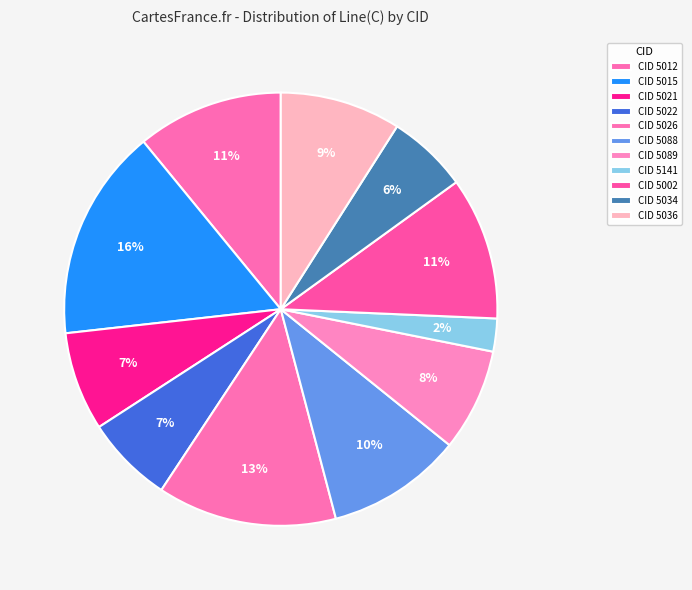

How many slices are in this pie chart?

11